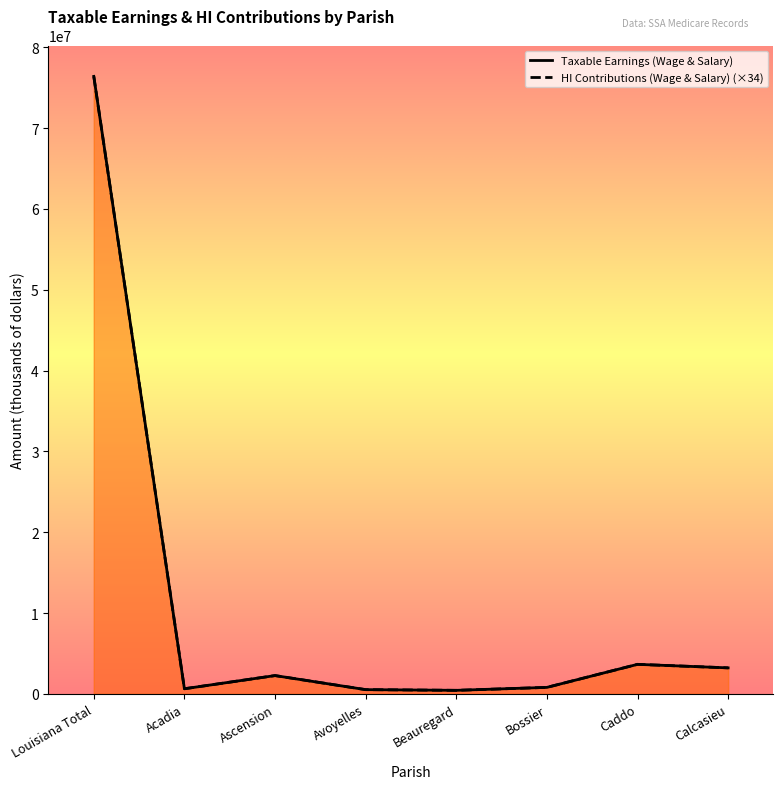

Is the value of HI Contributions (Wage & Salary) (×34) at Louisiana Total greater than the value of Taxable Earnings (Wage & Salary) at Bossier?

Yes